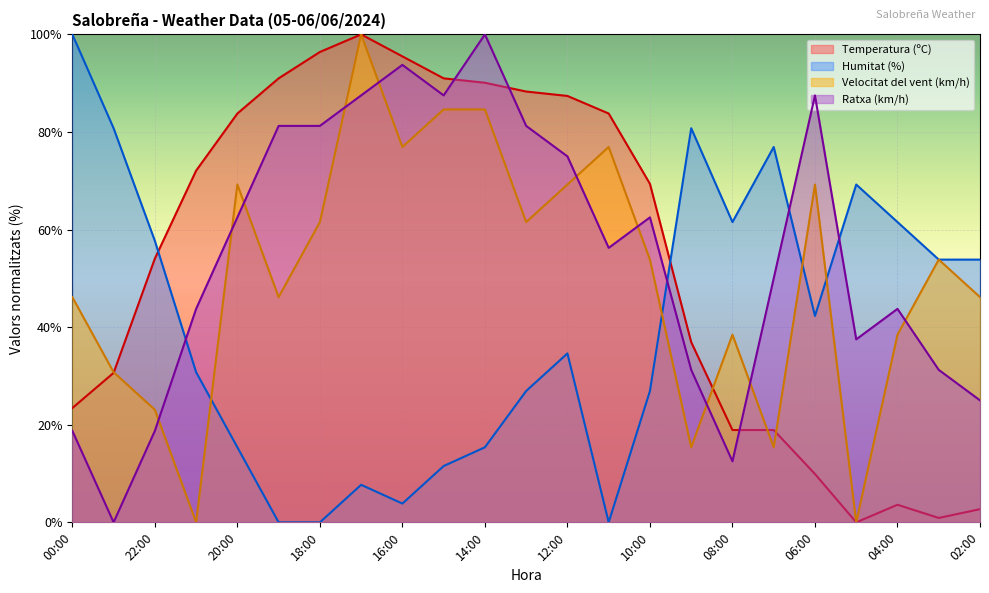

At which category is the sum across all series the highest?

17:00